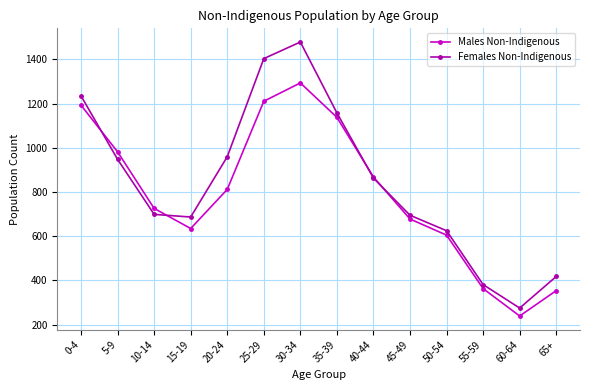

What is the difference between the maximum and minimum values in the Males Non-Indigenous series?

1055